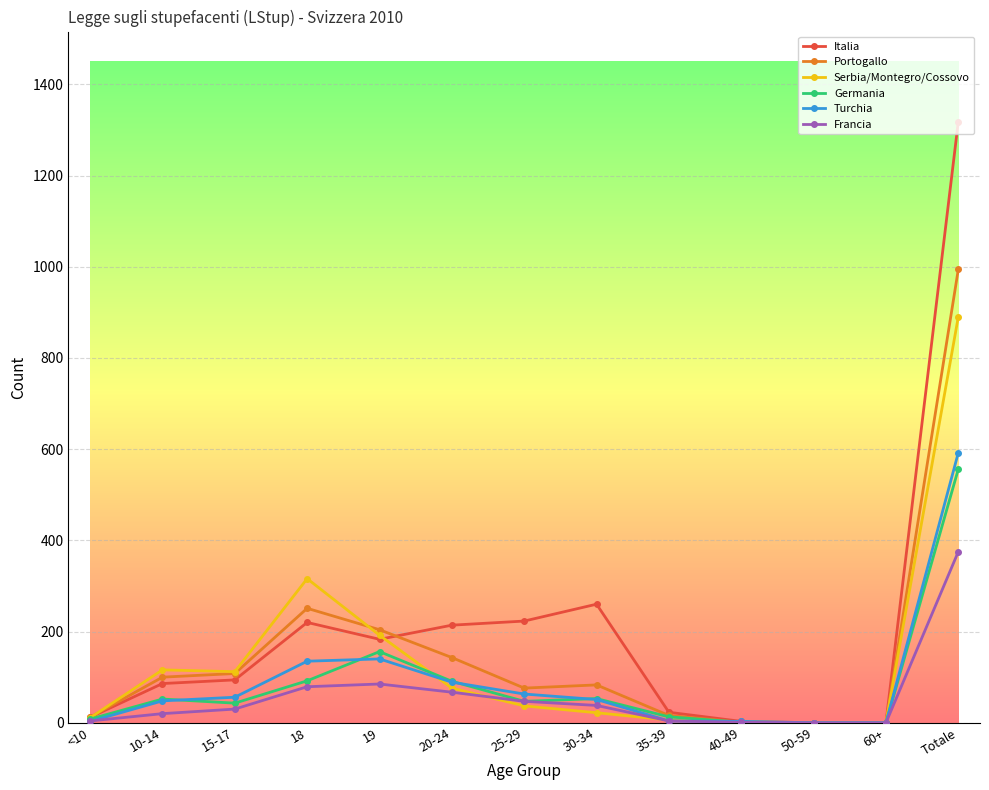

True or false: Serbia/Montegro/Cossovo has a value of 2 at 40-49.

True